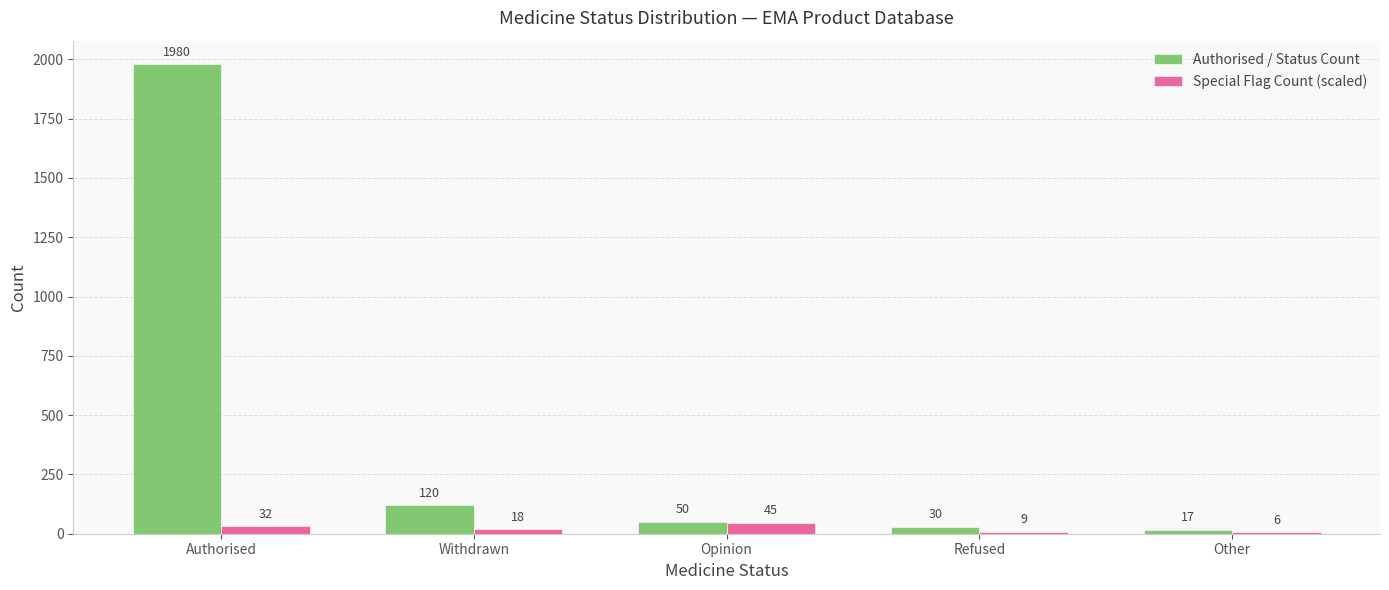

Is it true that Special Flag Count (scaled) equals 45 at Opinion?

True